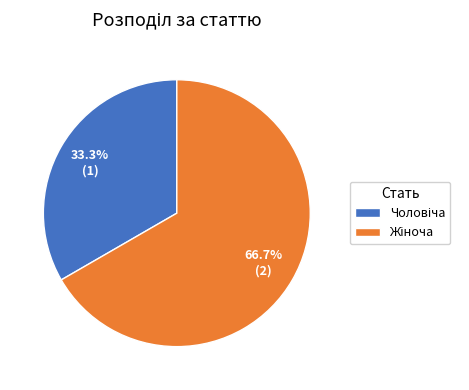

Is there a majority slice in this chart?

Yes